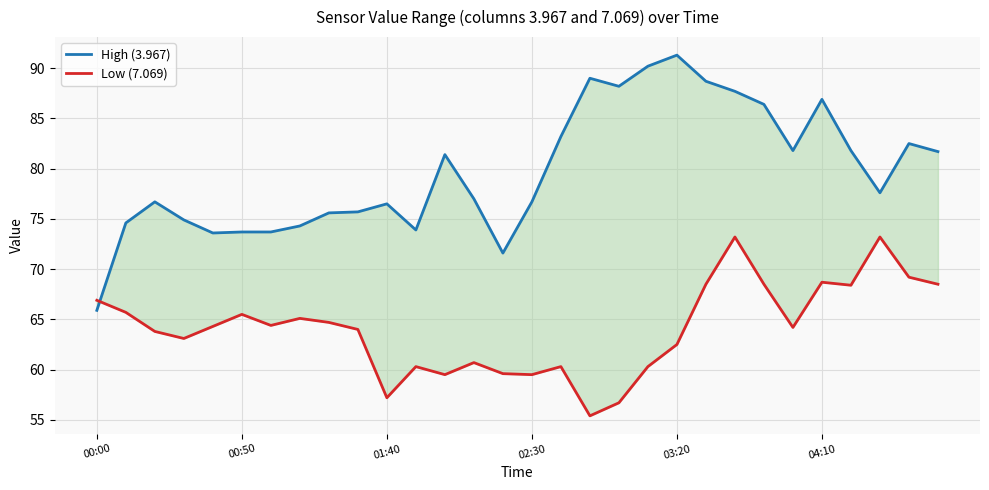

True or false: Low (7.069) and High (3.967) cross at least once.

True